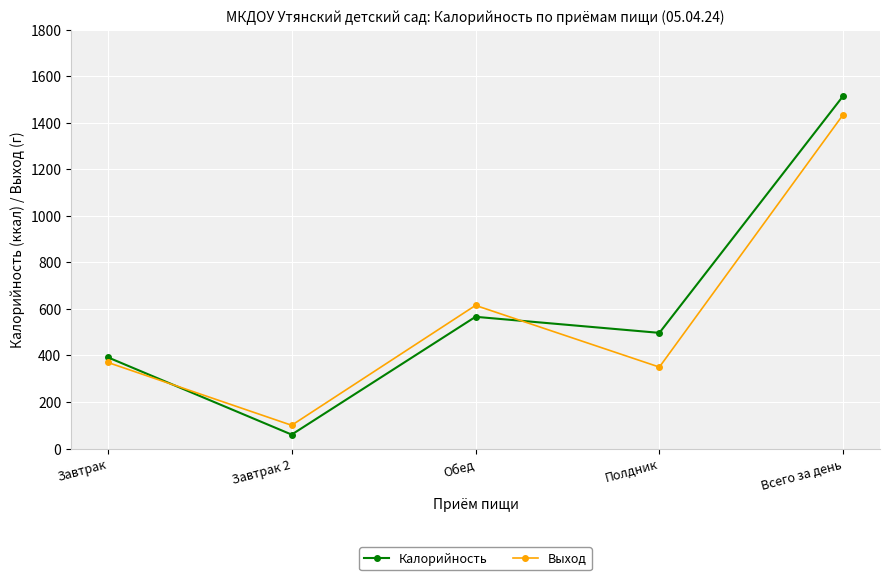

What position from the right is Завтрак?

5